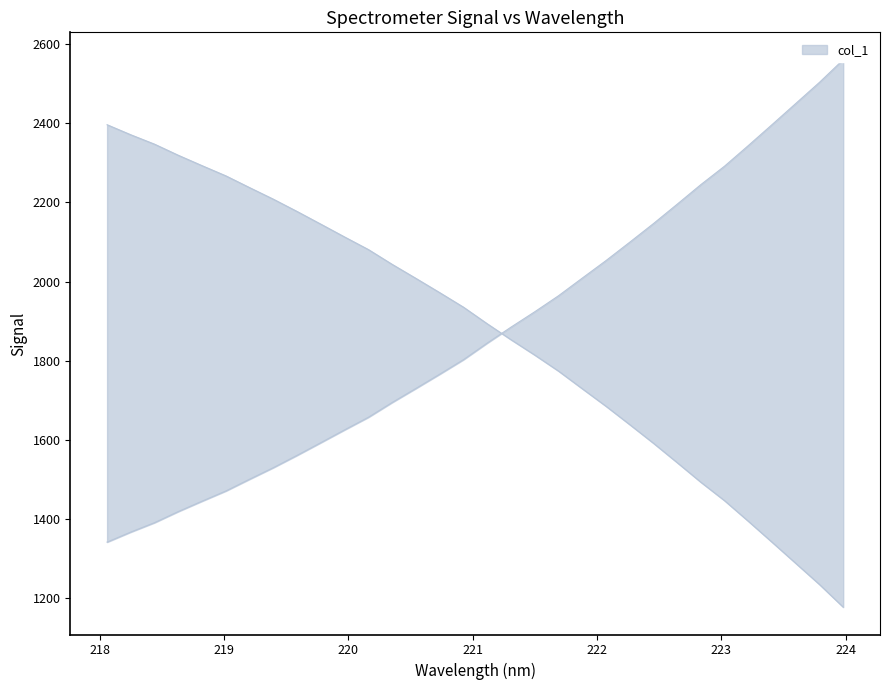

List the labels in order of value, largest first.

223.9802, 223.7895, 223.5987, 223.408, 223.2172, 223.0264, 222.8355, 222.6447, 222.4538, 222.263, 222.0721, 221.8812, 221.6902, 221.4993, 221.3083, 221.1174, 220.9264, 220.7354, 220.5444, 220.3533, 220.1623, 219.9712, 219.7801, 219.589, 219.3979, 219.2067, 219.0156, 218.8244, 218.6332, 218.442, 218.2508, 218.0596